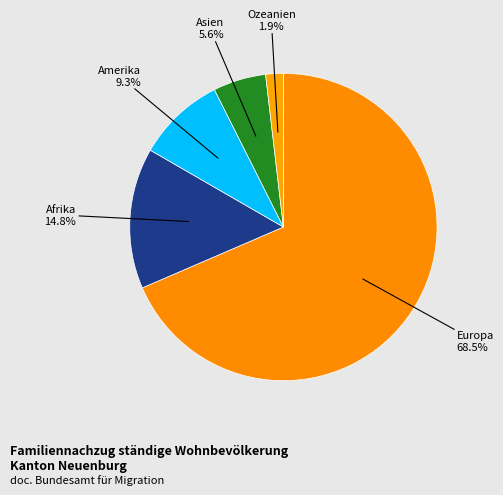

How many slices are in this pie chart?

5